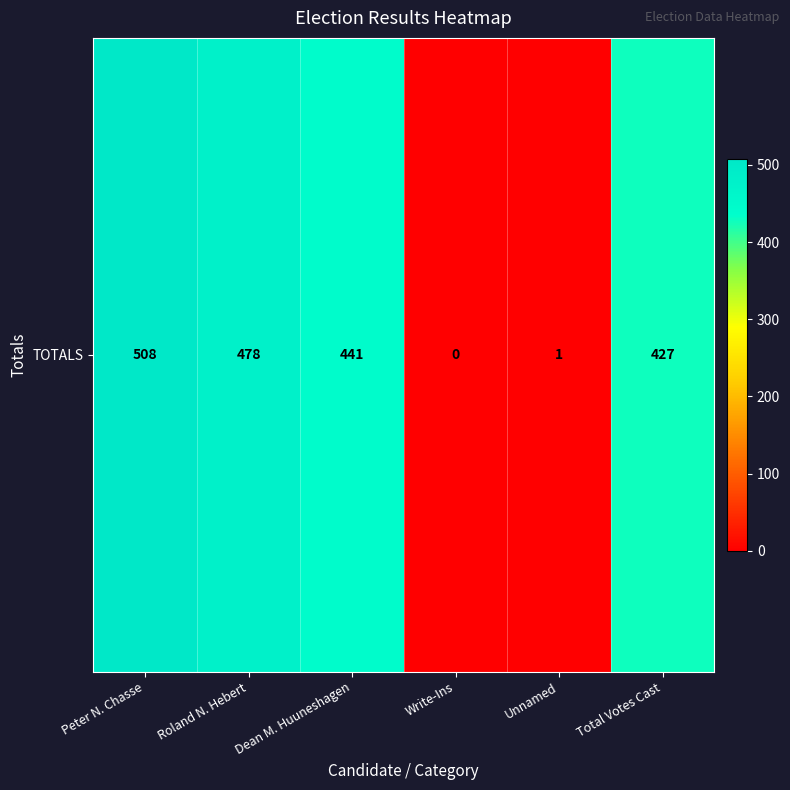

What is the sum of all values?

1855